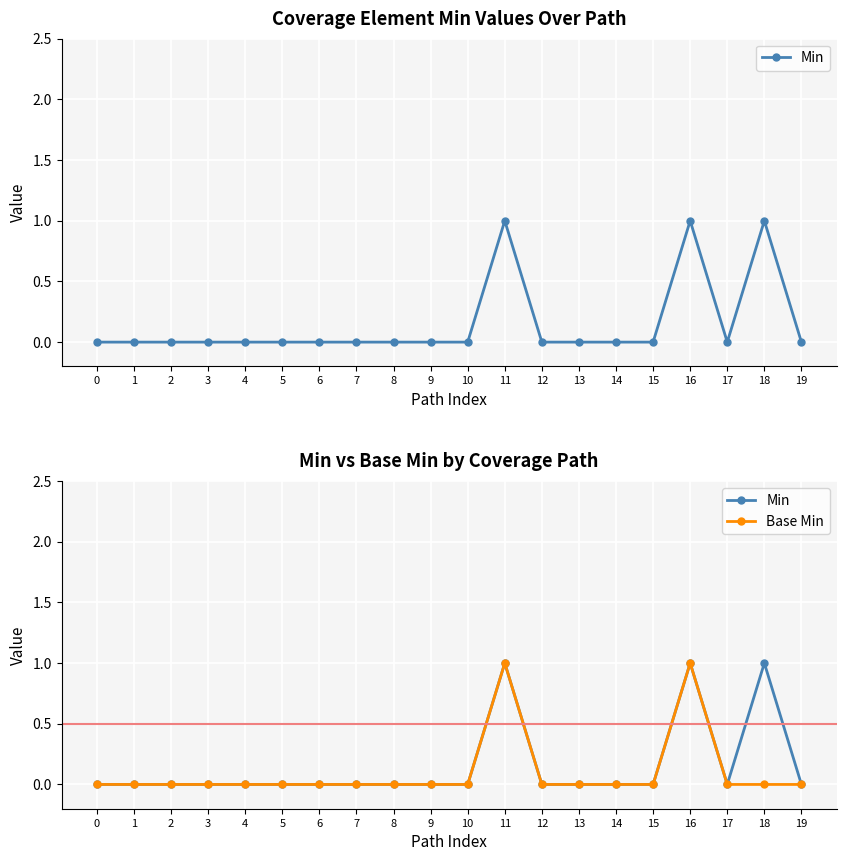

Where is the first local maximum for Min?

11